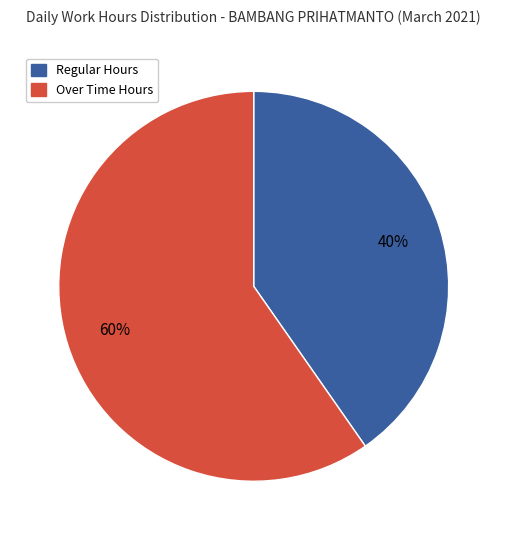

To the nearest percent, what is the average slice percentage?

50%